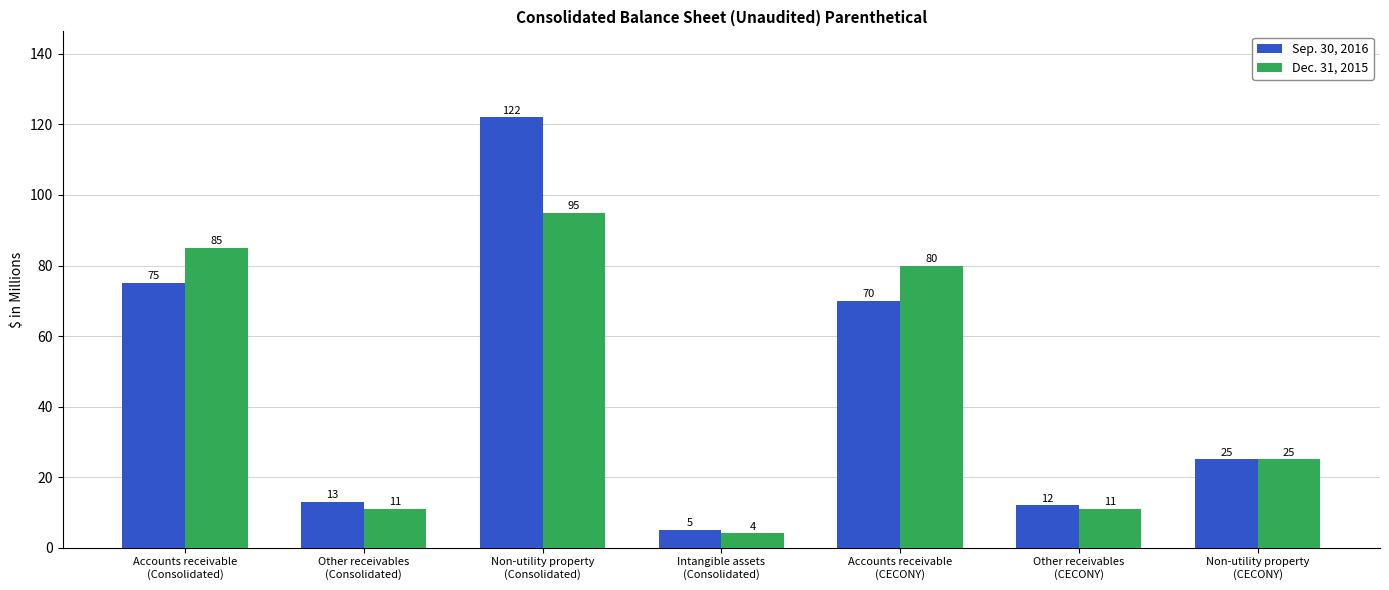

What is the total value across all series at Intangible assets
(Consolidated)?

9